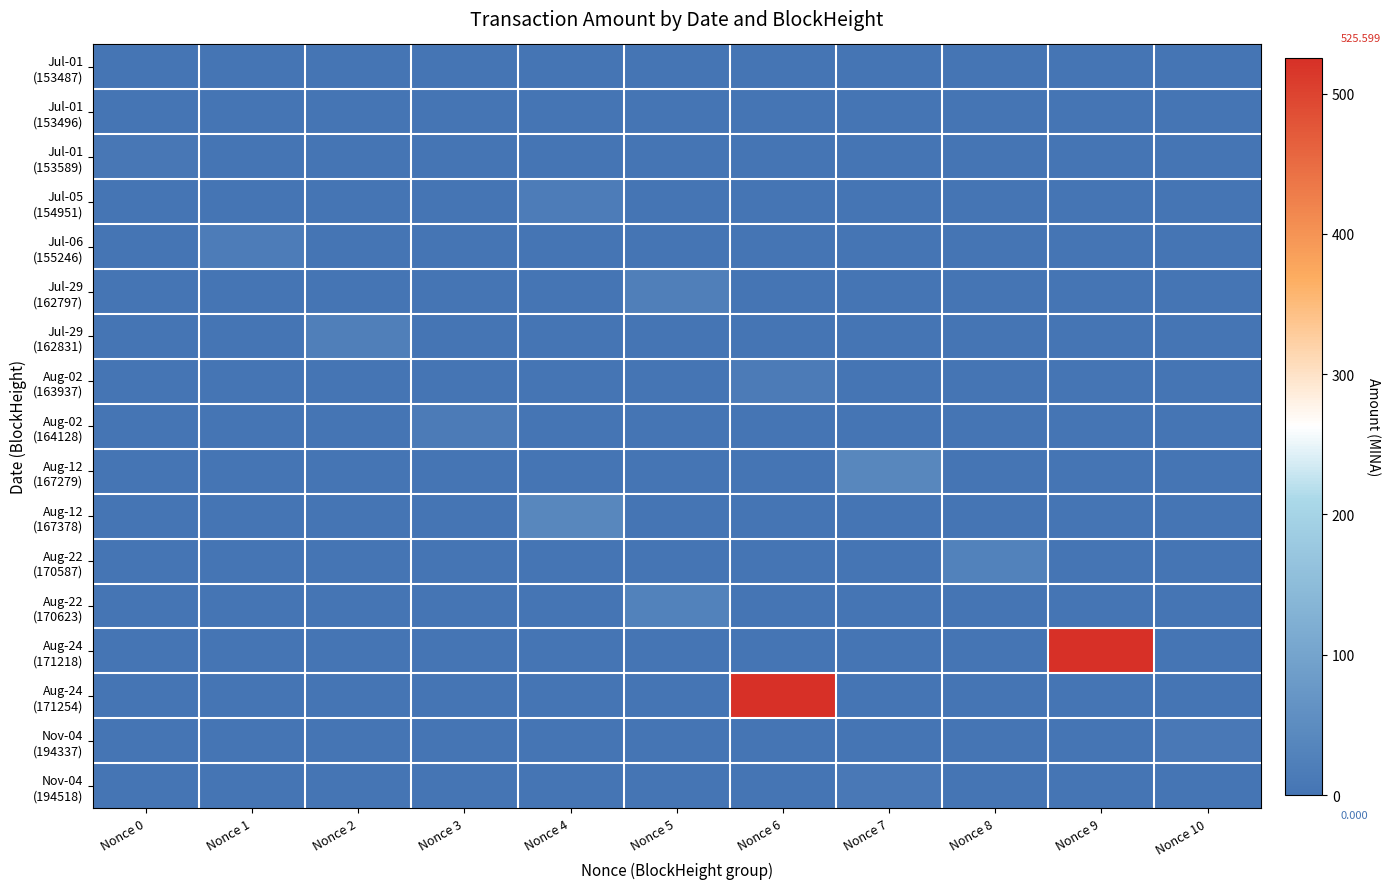

What is the spread (max minus min) of values at Nonce 0?

7.0